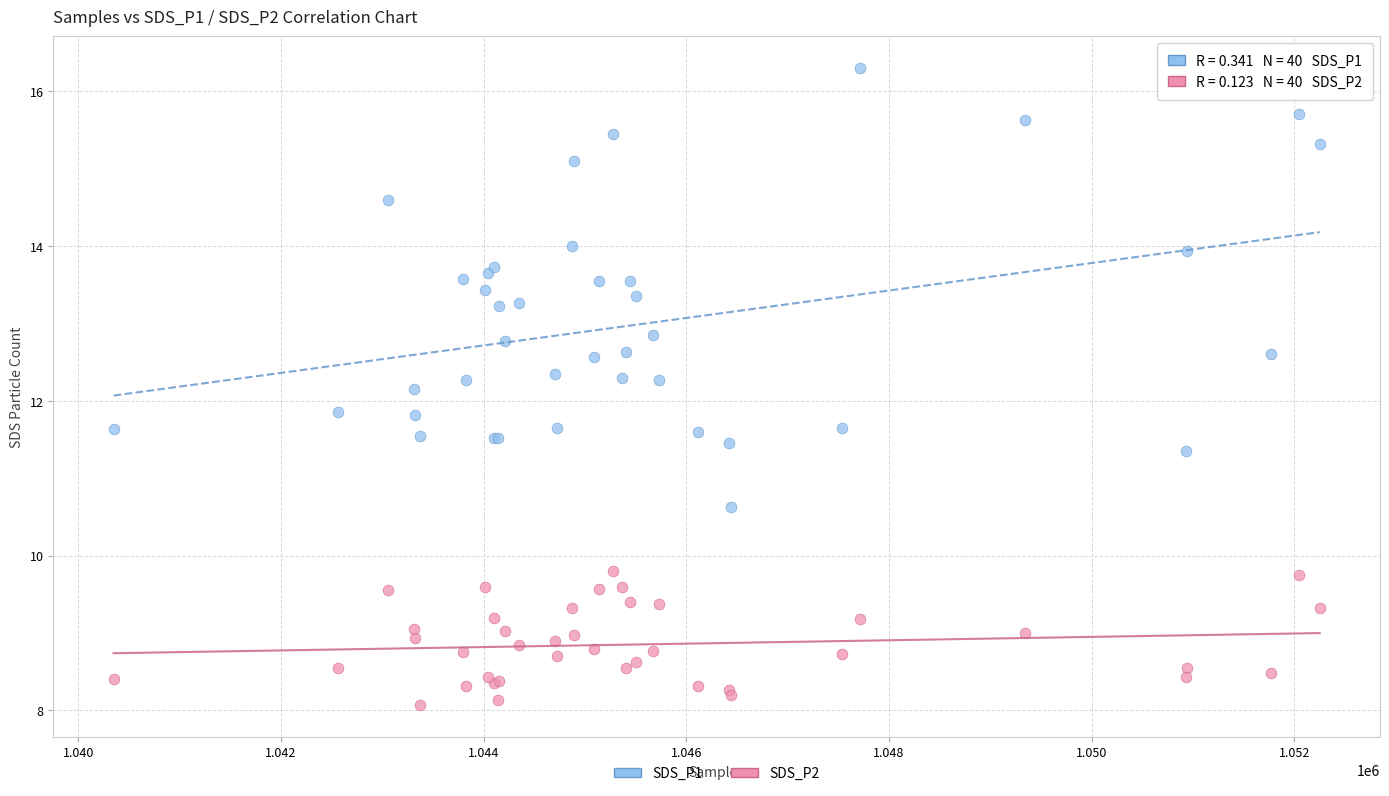

Which series reaches the maximum Y coordinate?

SDS_P1